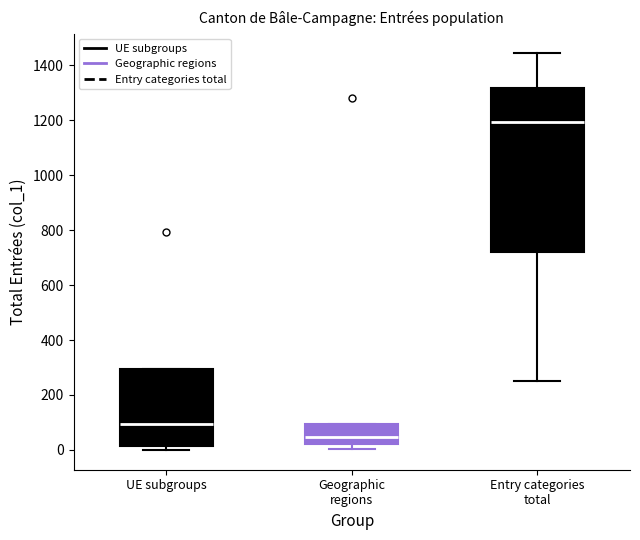

Where is the lower edge of the box for UE subgroups on the y-axis? The values are not printed on the chart, so give them approximately, as read against the axis.

20